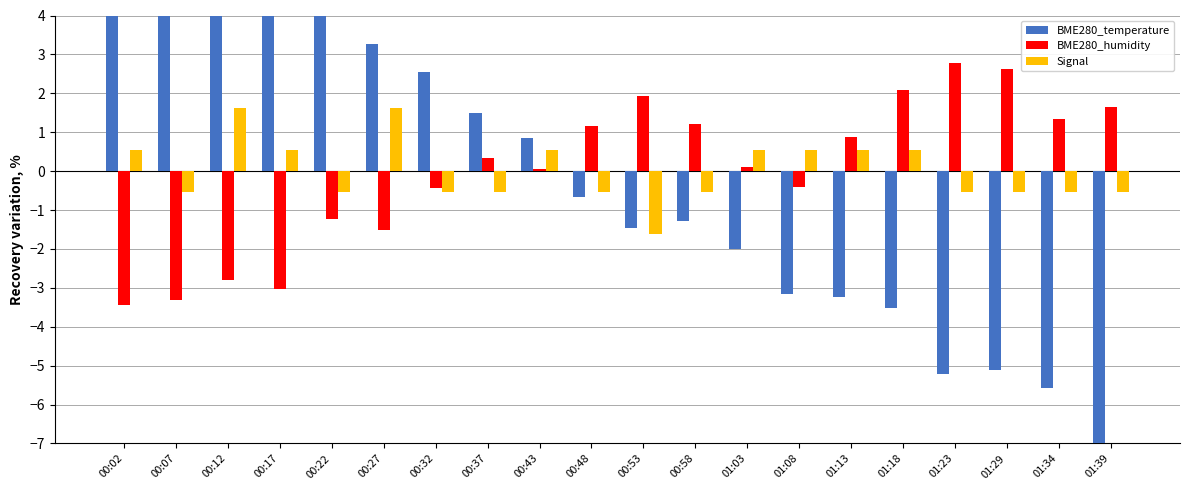

What is the value of the BME280_temperature bar at the 20th from the left?

-7.1